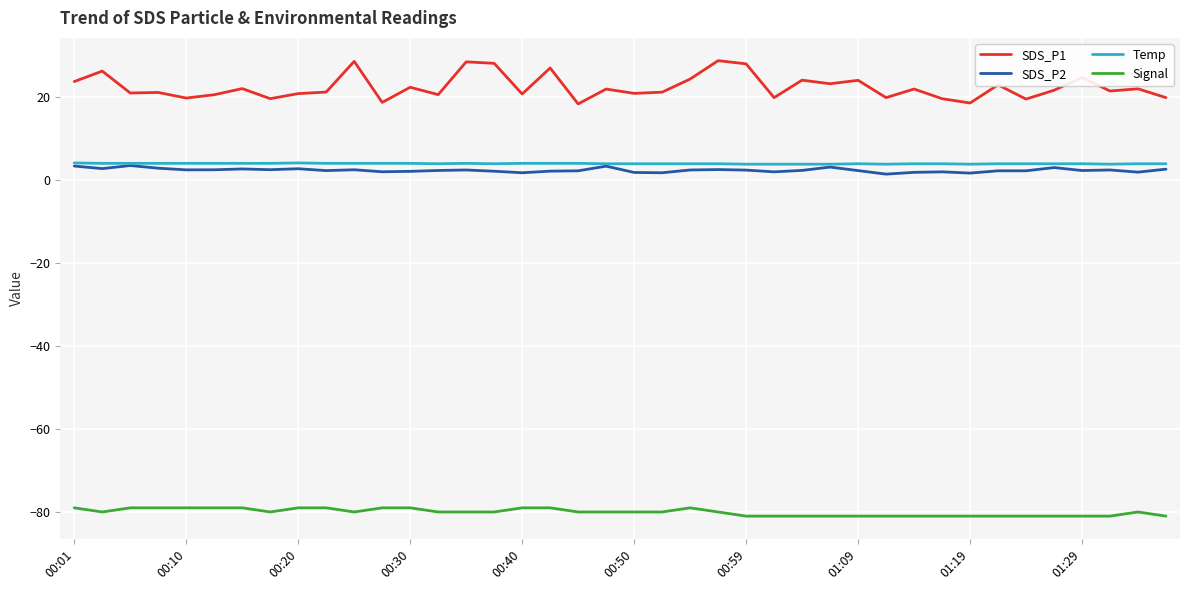

True or false: SDS_P2 and SDS_P1 cross at least once.

False